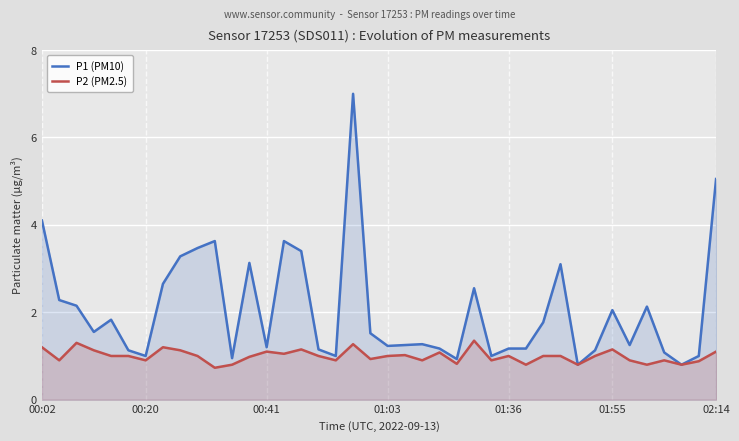

Which series has the largest total across all categories?

P1 (PM10)